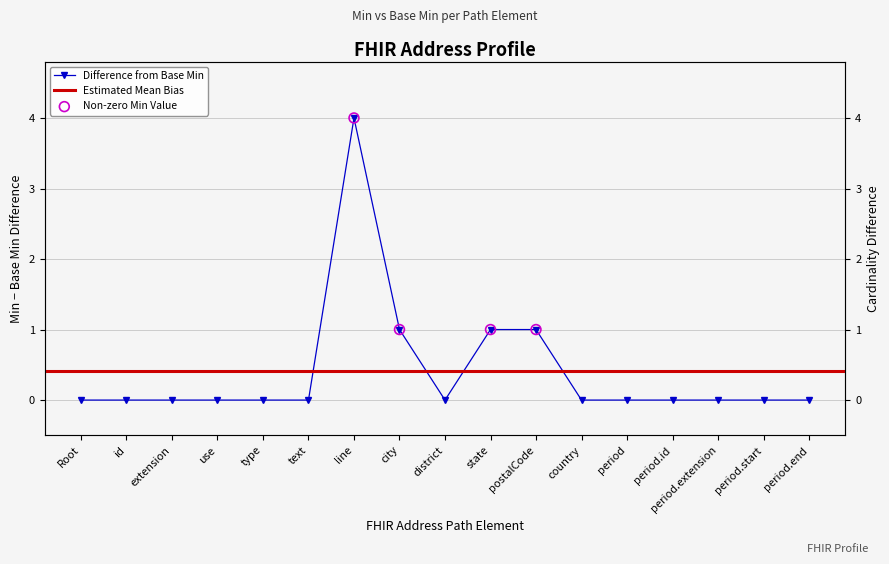

What is the change in value from postalCode to period.extension?

-1